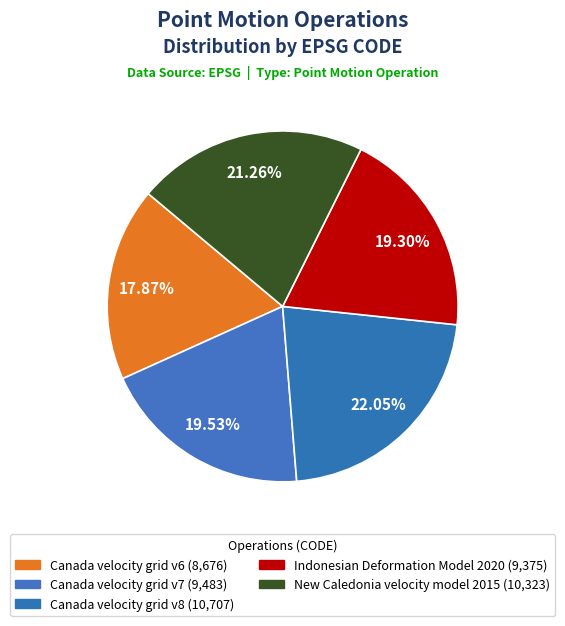

To the nearest percent, what portion does New Caledonia velocity model 2015 represent?

21%